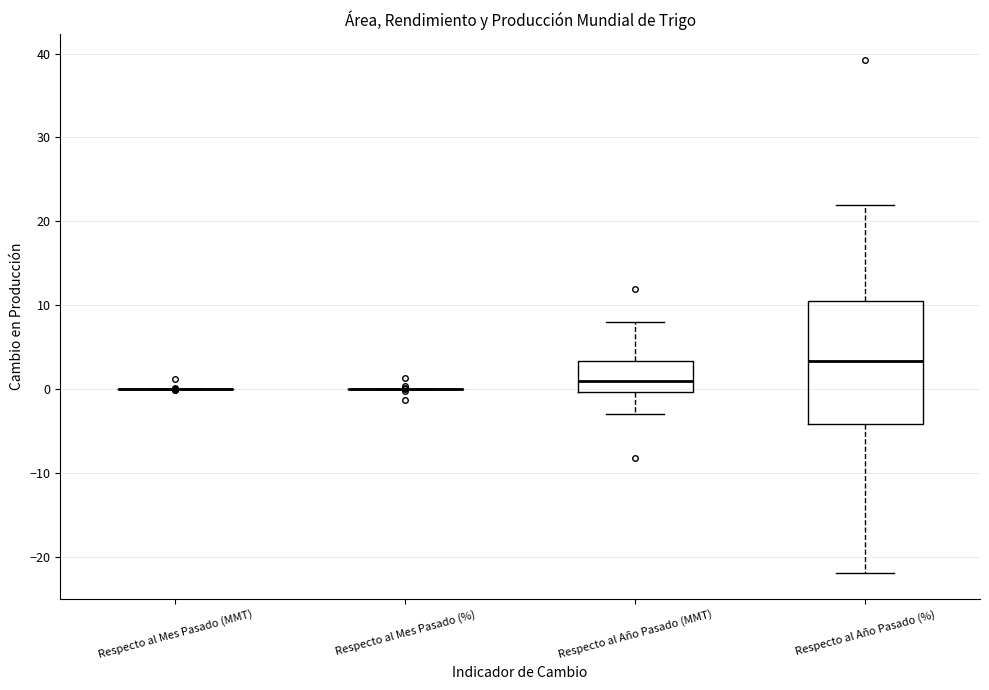

Reading left to right, transcribe this box plot: for each box, give where its median line is, the range the box spans, and where its two whiskers end, as read against the y-axis. The values are not printed on the chart, so give them approximately, as read against the axis.

Respecto al Mes Pasado (MMT): box collapsed to a line at 0, whiskers 0 to 0
Respecto al Mes Pasado (%): box collapsed to a line at 0, whiskers 0 to 0
Respecto al Año Pasado (MMT): median 1, box 0 to 3, whiskers -3 to 8
Respecto al Año Pasado (%): median 3, box -4 to 11, whiskers -22 to 22